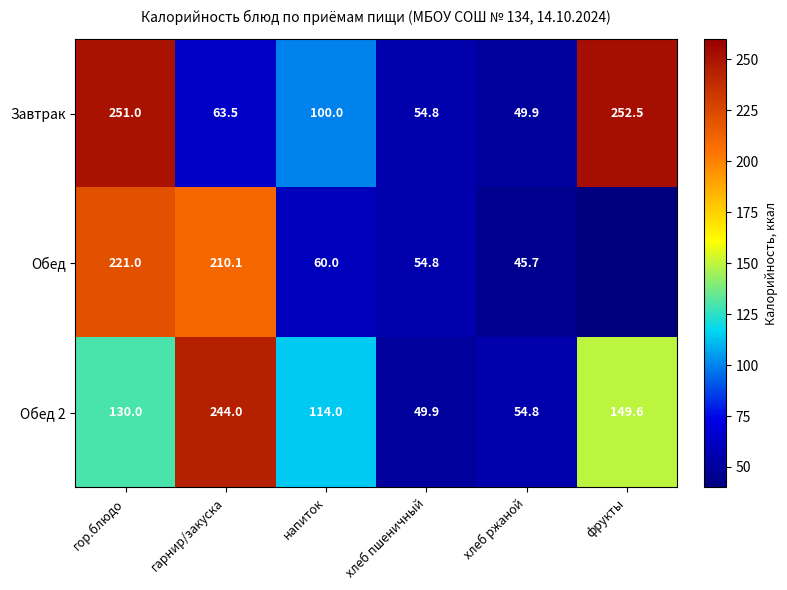

Rank the series at напиток from lowest to highest value.

Обед, Завтрак, Обед 2